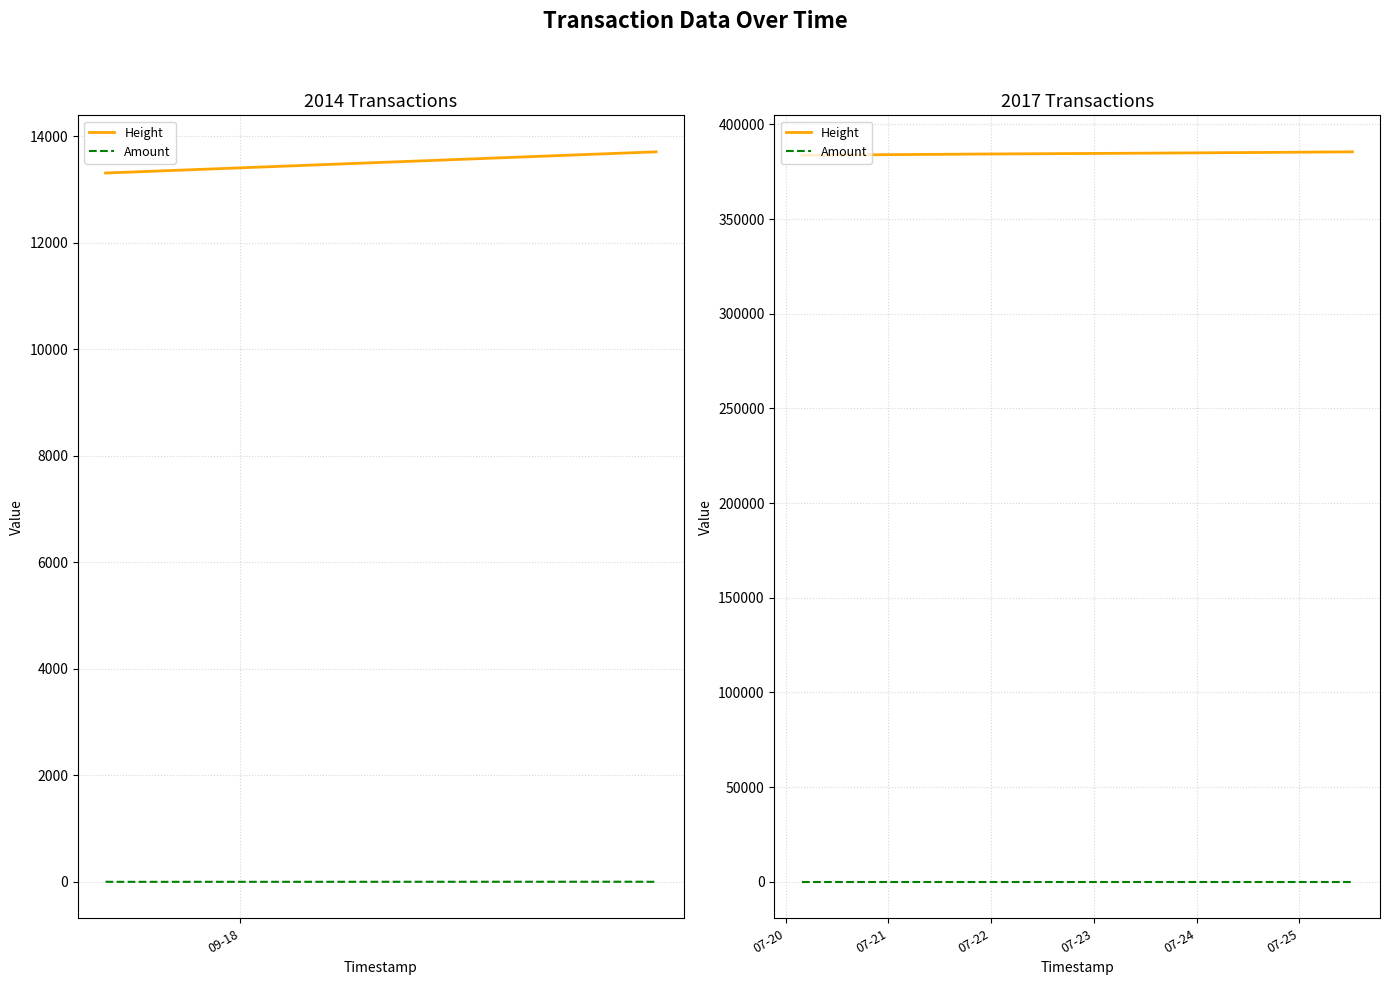

Is the value of Amount at 5 greater than the value of Height at 2?

No